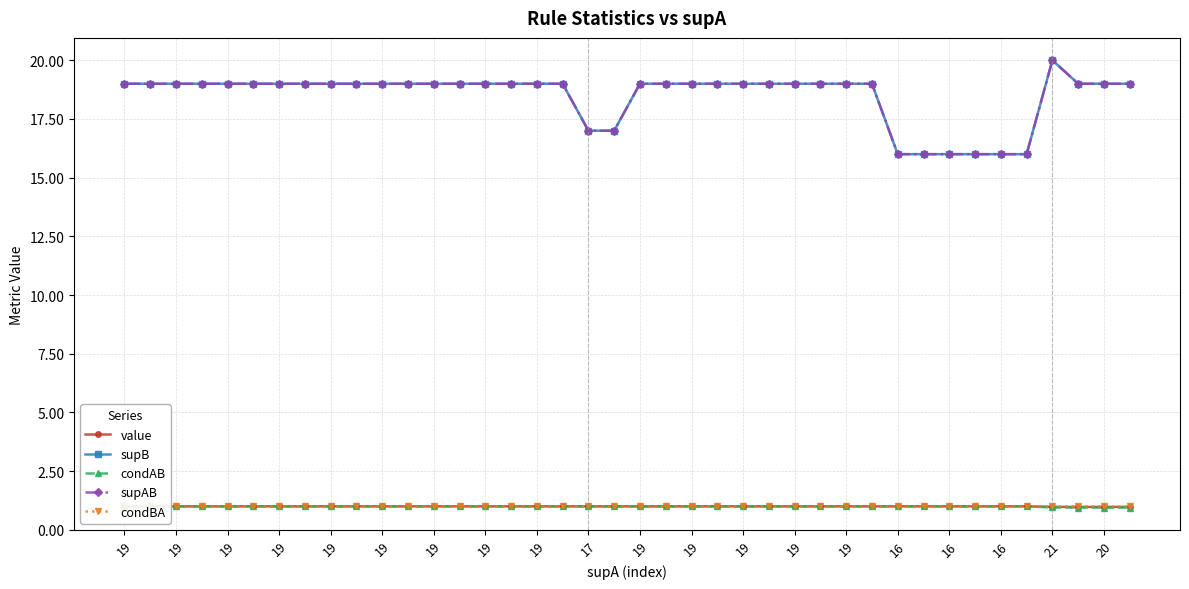

What is the sum of the condAB values at 16 and 19?

2.0